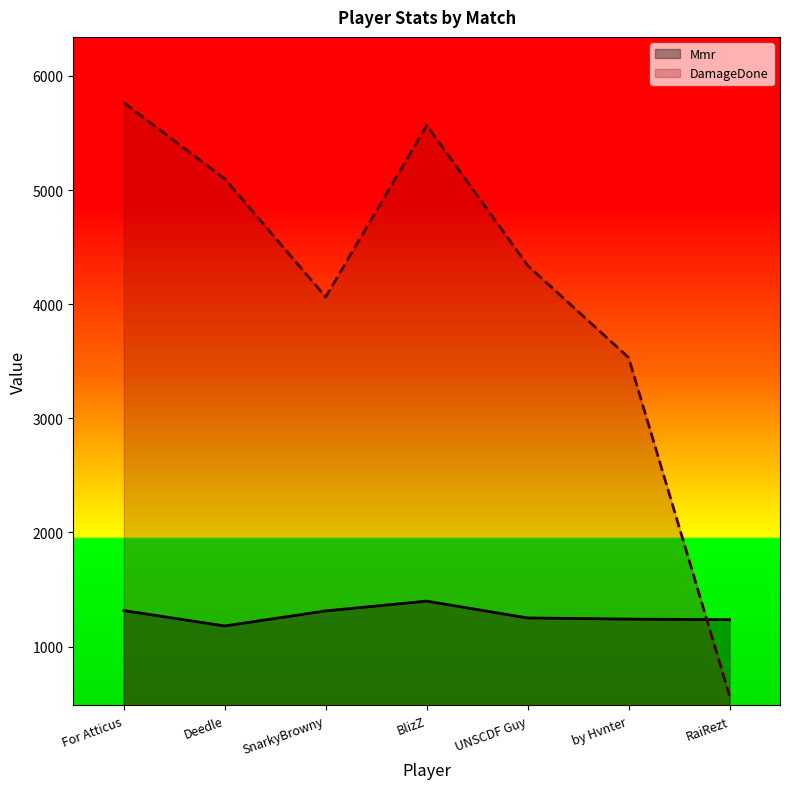

At which category does Mmr reach its first local valley?

Deedle